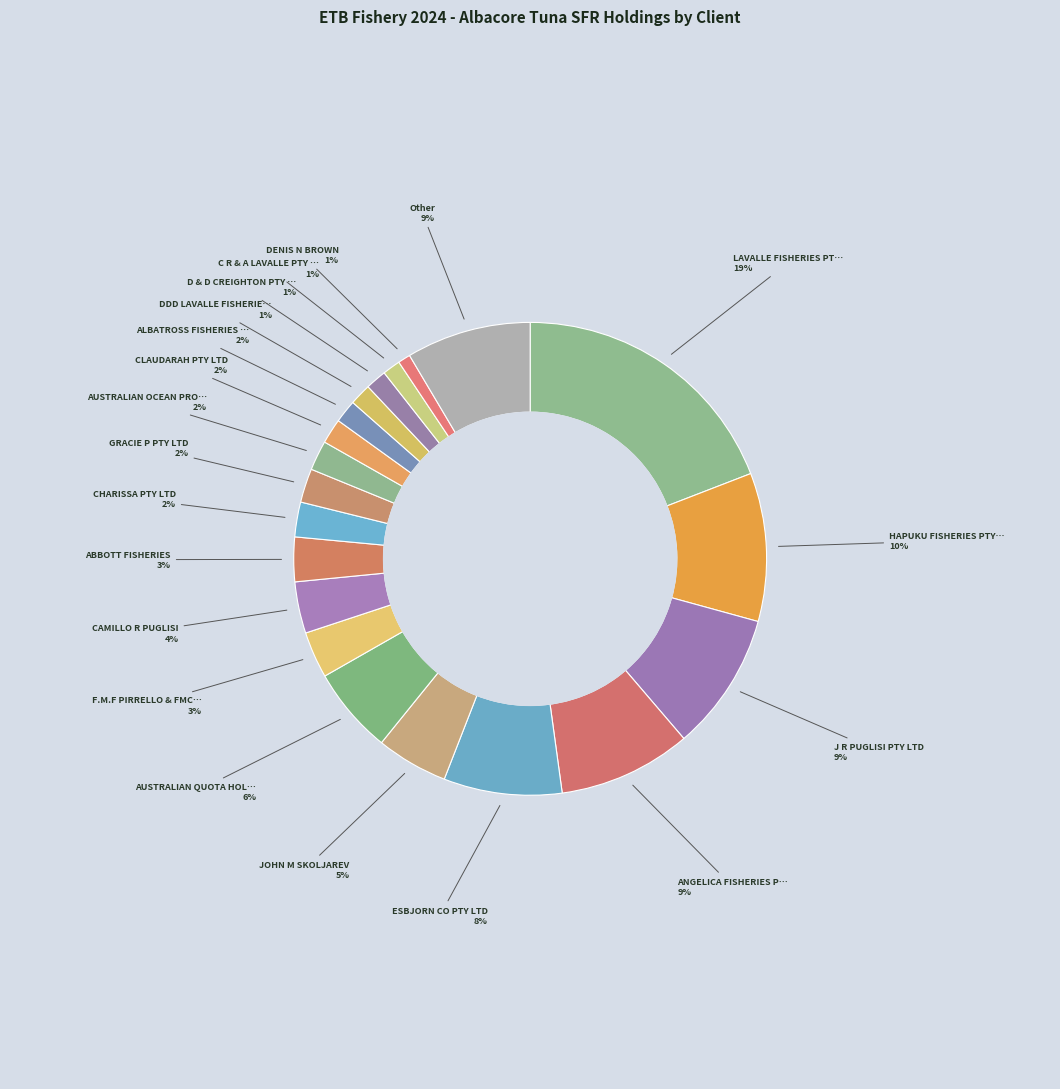

Count the number of slices in the pie.

20